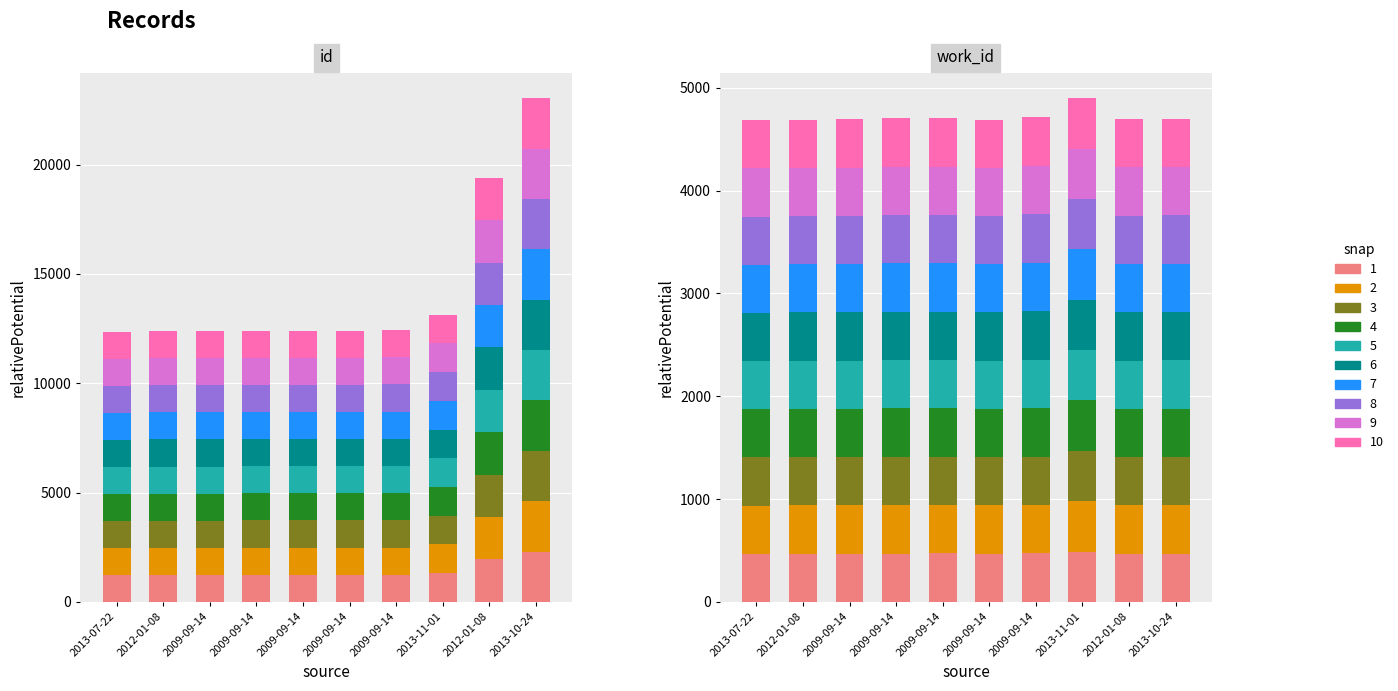

The value of 12360 at 2012-01-08 is 1940.4. True or false?

True